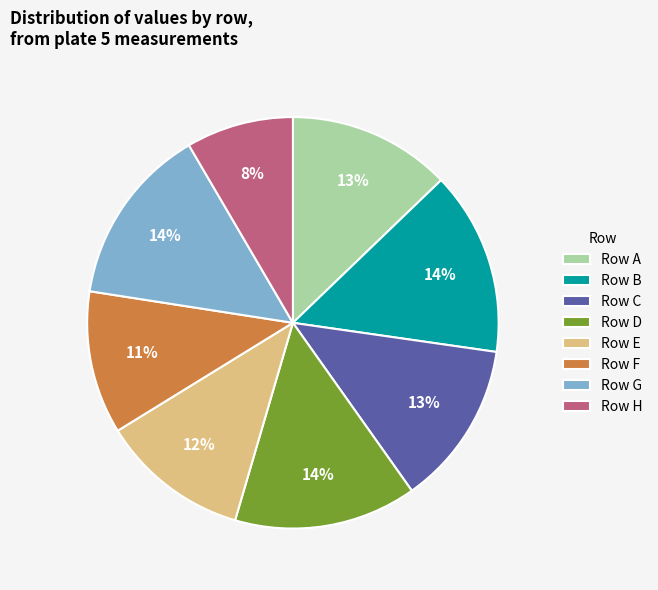

Is the sum of Row B and Row G greater than half?

No